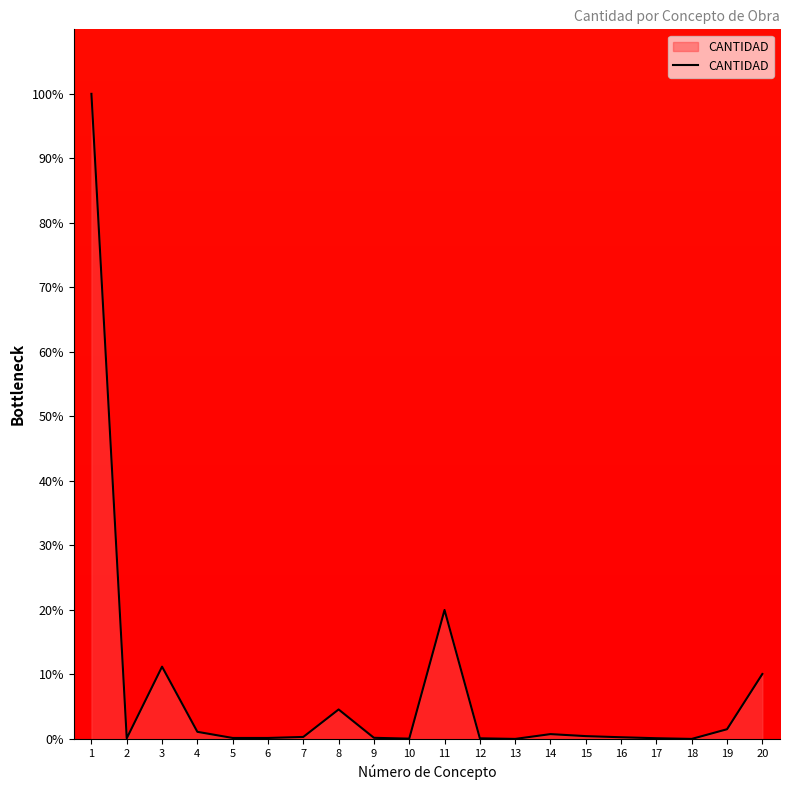

What is the maximum value shown in the chart?

100.0